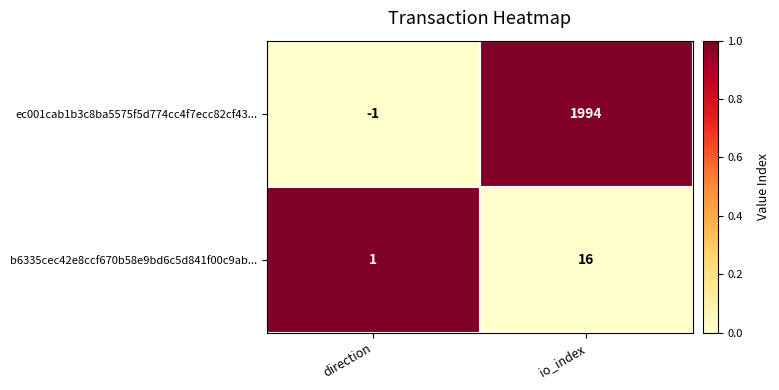

Which category has the highest value in the b6335cec42e8ccf670b58e9bd6c5d841f00c9ab... series?

io_index